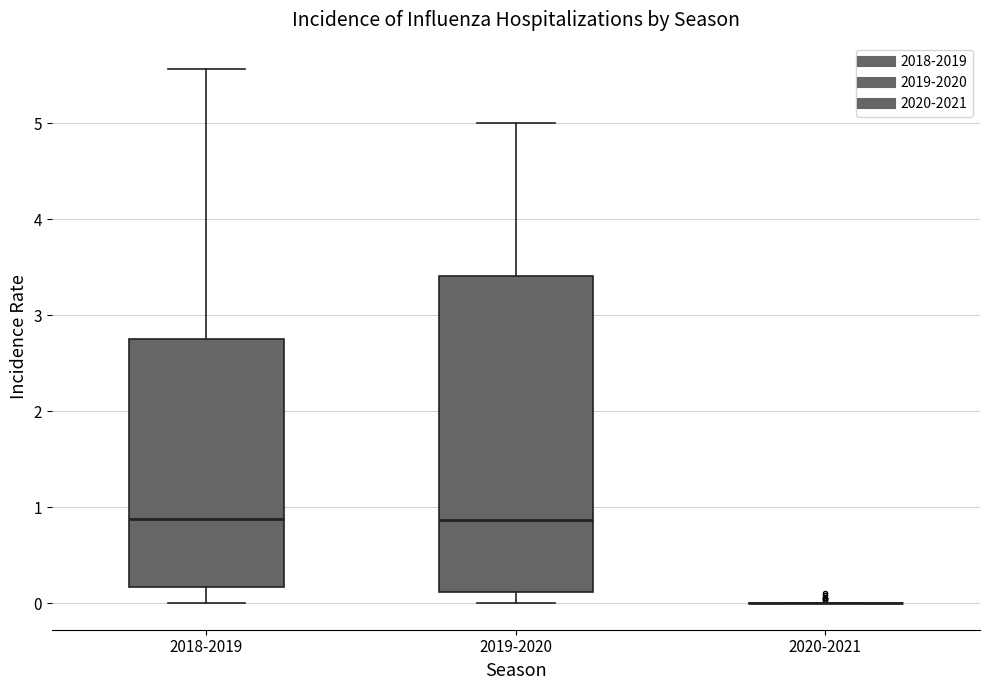

Where is the lower edge of the box for 2019-2020 on the y-axis? The values are not printed on the chart, so give them approximately, as read against the axis.

0.1